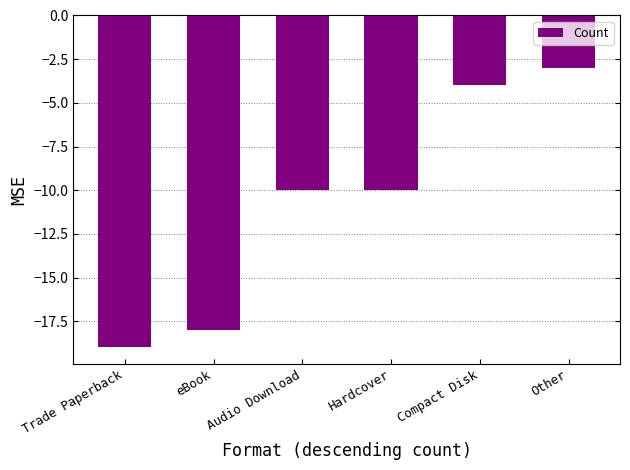

At which category does the chart reach its peak across all series?

Other